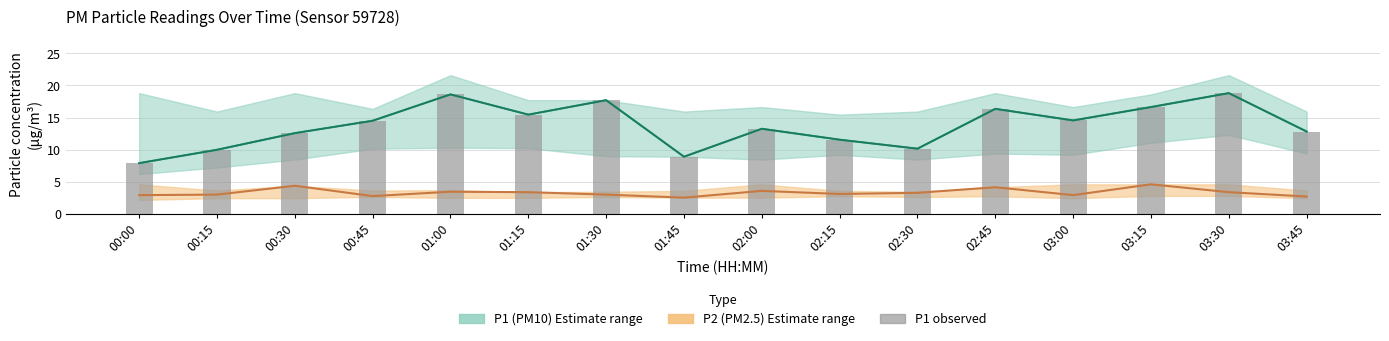

Reading left to right, extract all data points from this chart.

7.9	10.0	12.6	14.5	18.6	15.4	17.7	8.9	13.2	11.6	10.2	16.4	14.6	16.6	18.8	12.8